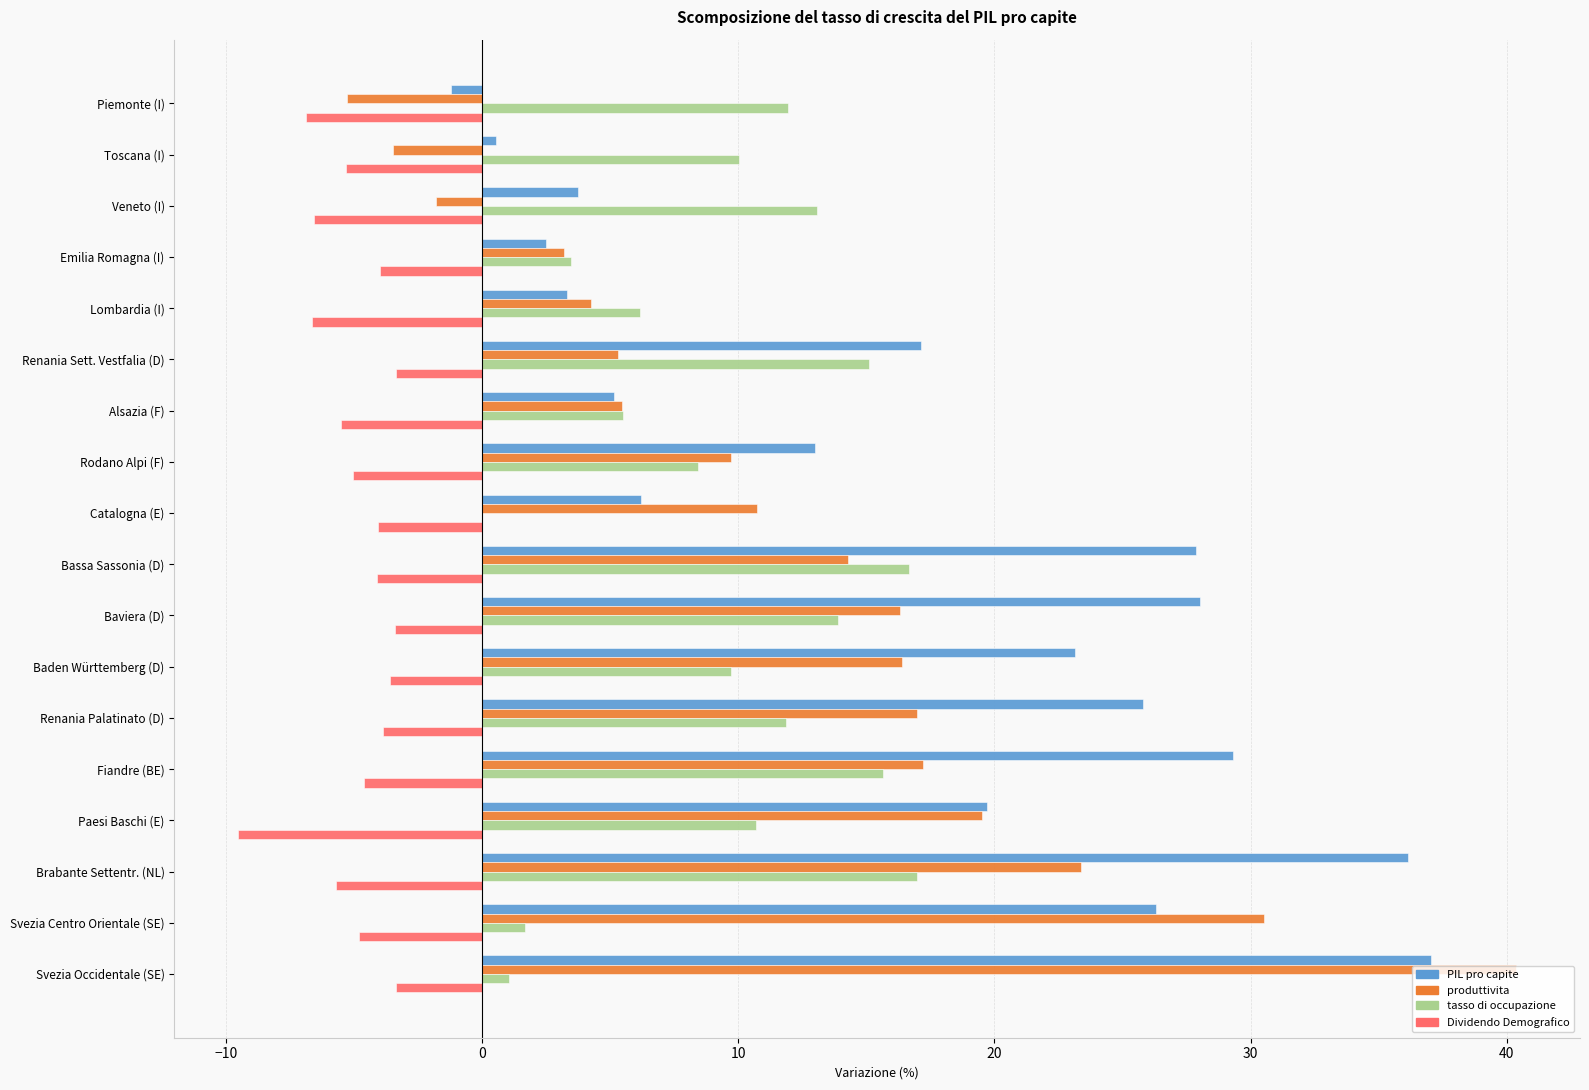

What is the average value of the tasso di occupazione series?

9.5